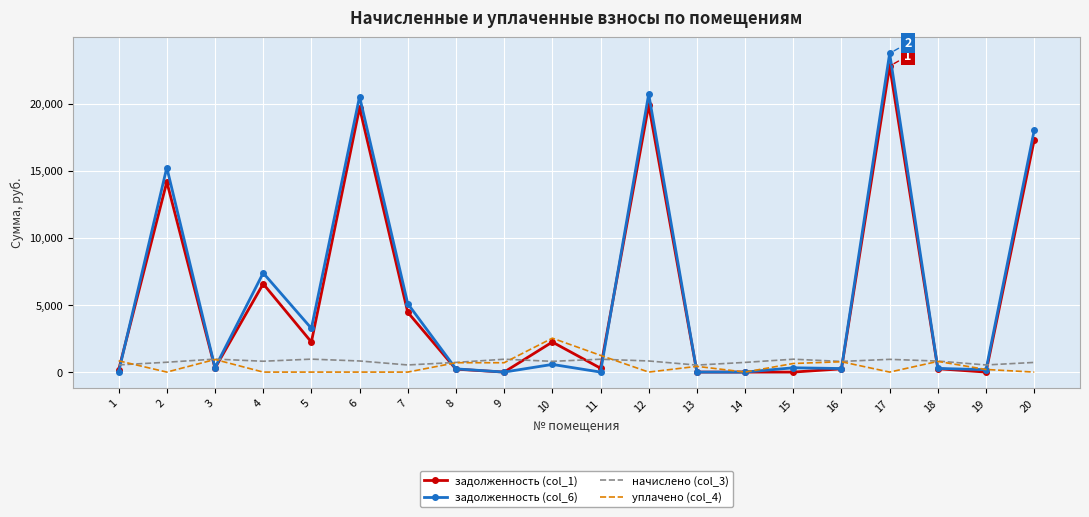

What is the maximum value shown in the chart?

23764.8